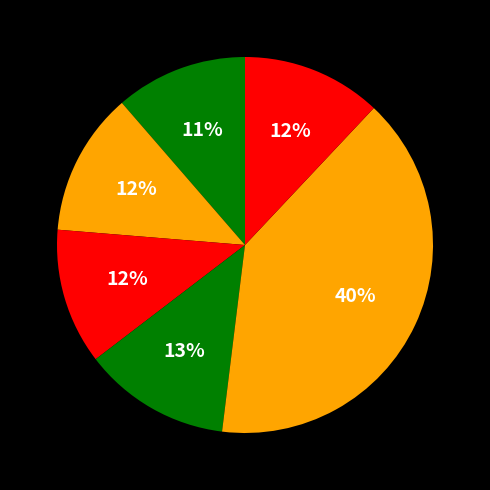

Is there a majority slice in this chart?

No